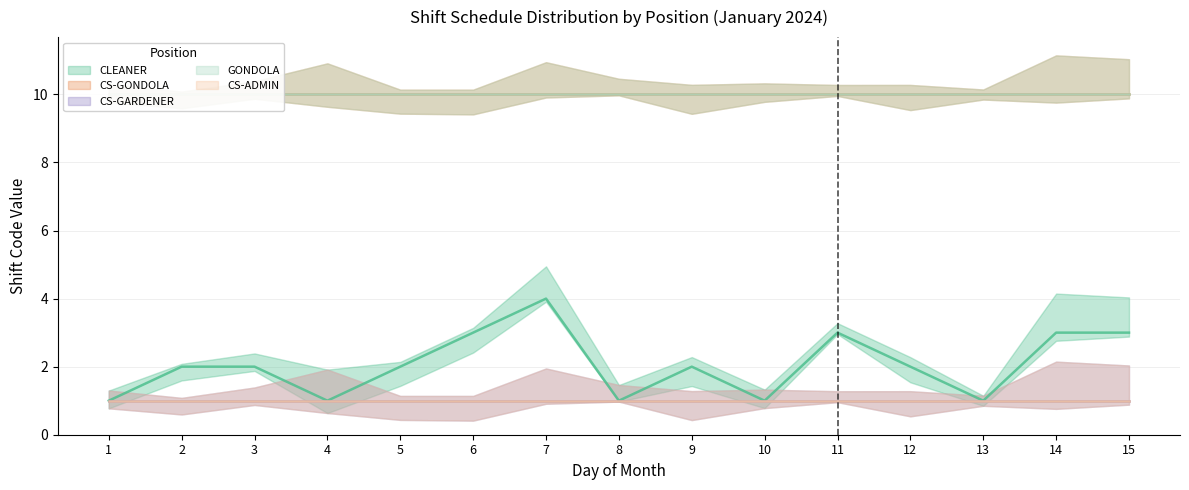

Does the chart have visible grid lines?

Yes